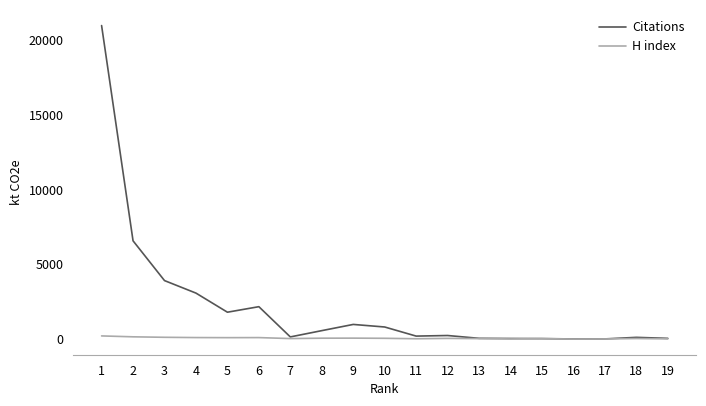

What is the highest value of the Citations series?

20944